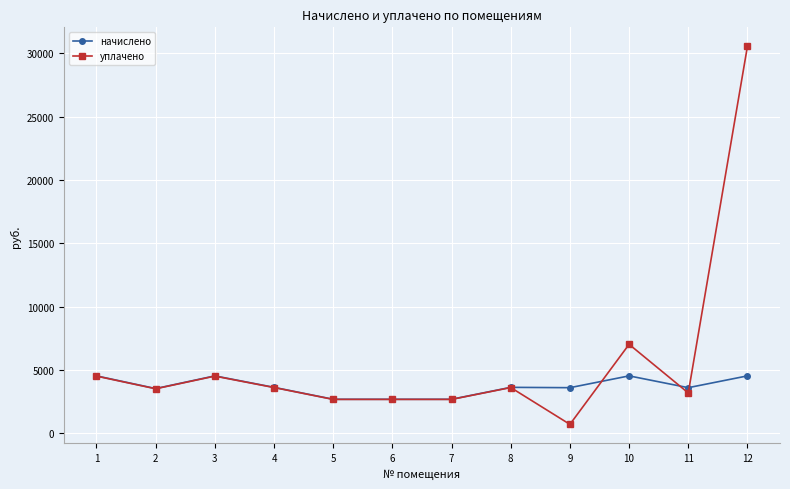

Which series has the largest total across all categories?

уплачено